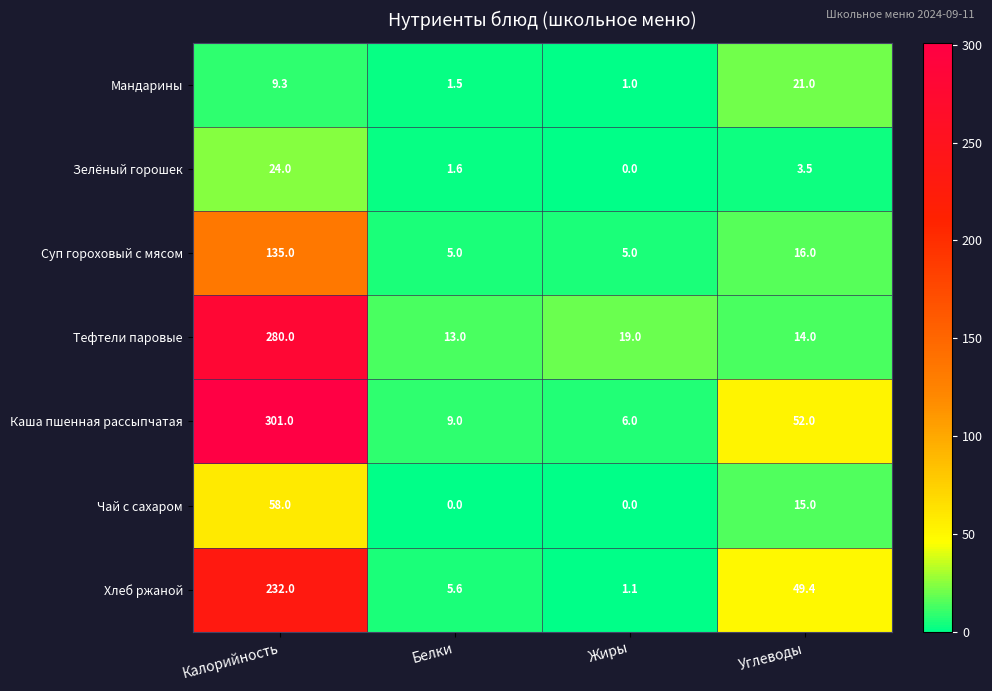

What is the difference between the maximum and minimum values in the Чай с сахаром series?

58.0